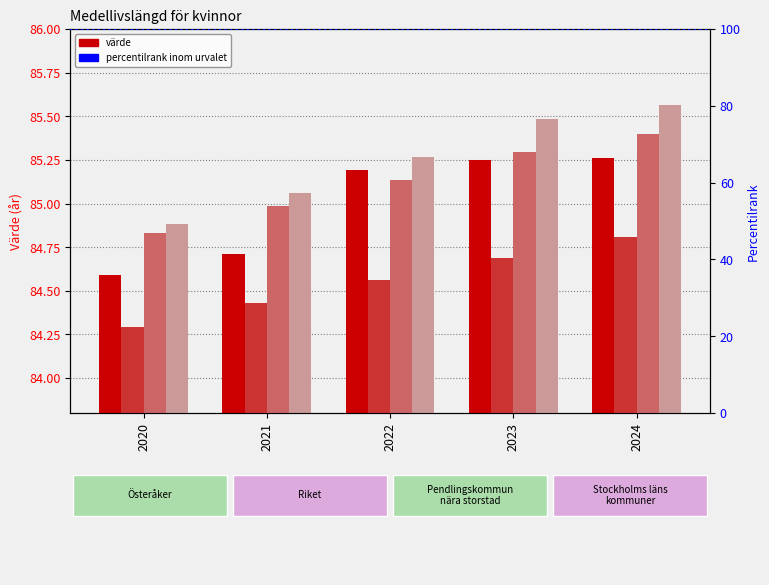

Reading right to left, transcribe all the data shown in this chart.

Österåker: 85.3	85.2	85.2	84.7	84.6
Riket: 84.8	84.7	84.6	84.4	84.3
Pendlingskommun nära storstad: 85.4	85.3	85.1	85.0	84.8
Stockholms läns kommuner: 85.6	85.5	85.3	85.1	84.9